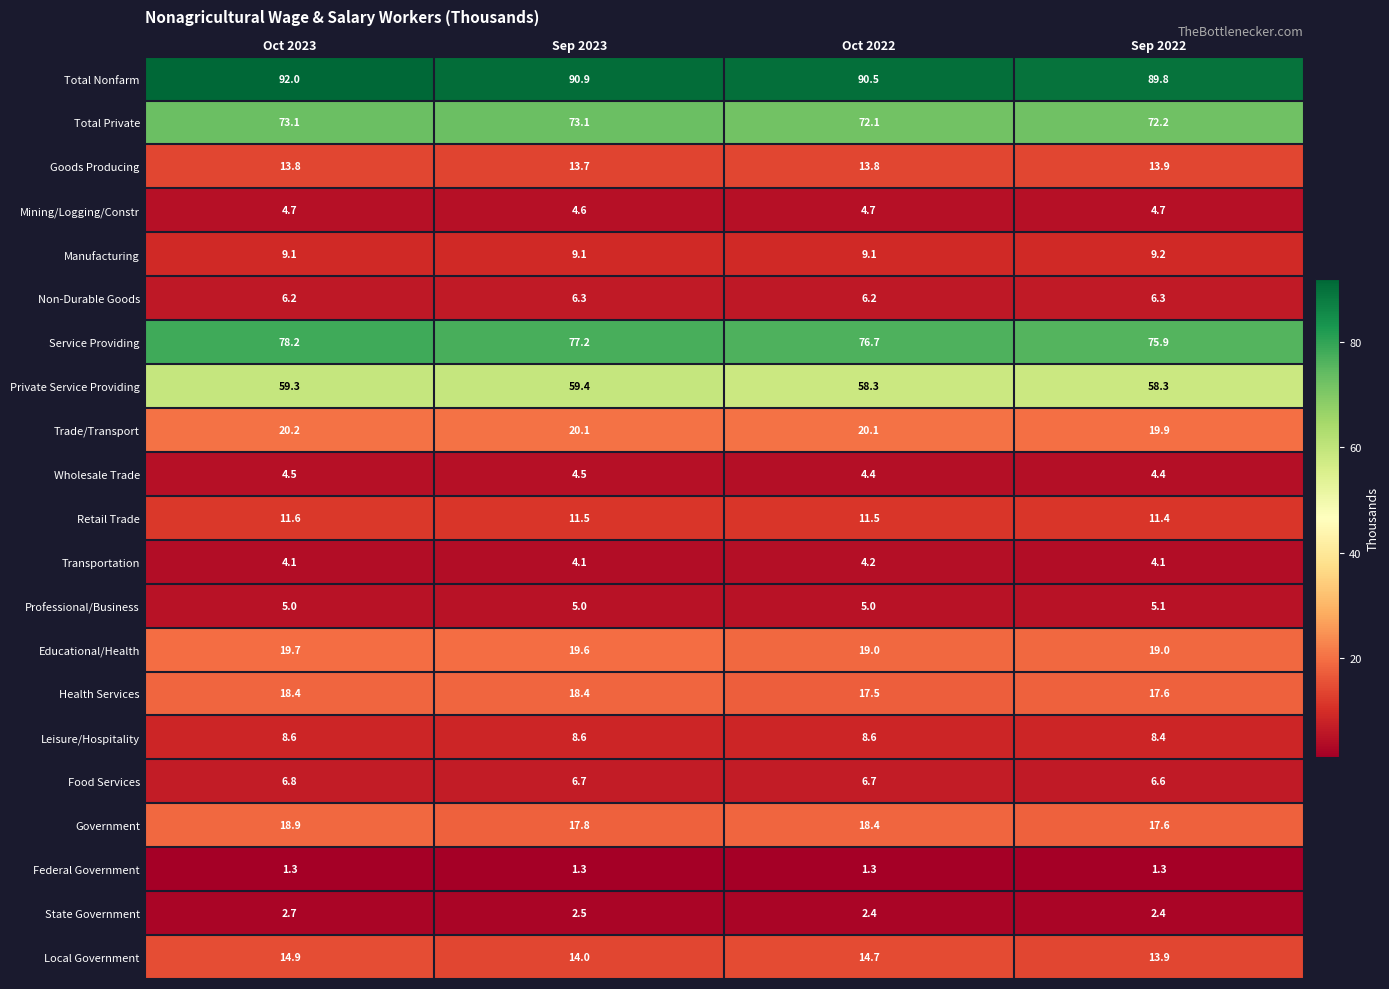

What is the sum of all Local Government values?

57.5